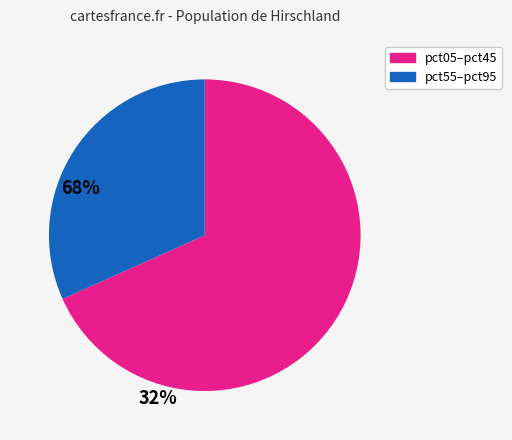

Is there any slice that represents more than half of the pie?

Yes